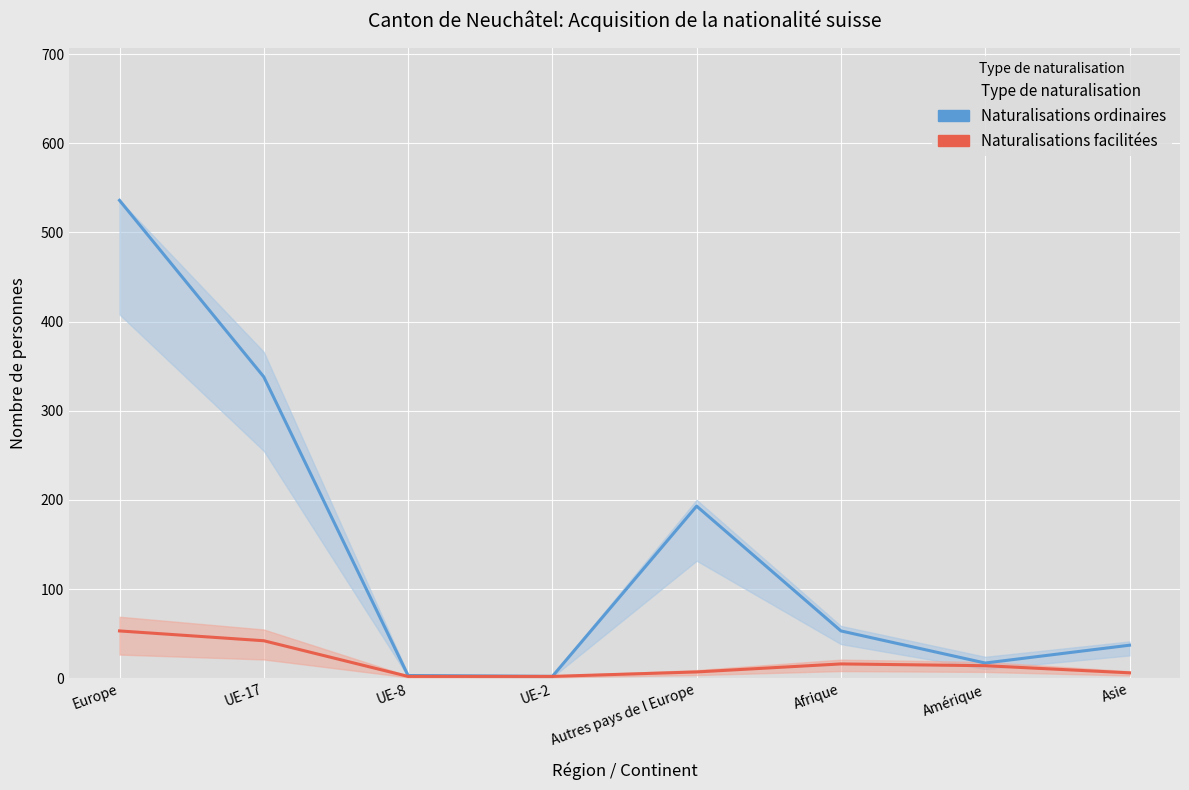

At UE-2, list the series in order from largest to smallest.

Naturalisations ordinaires, Naturalisations facilitées